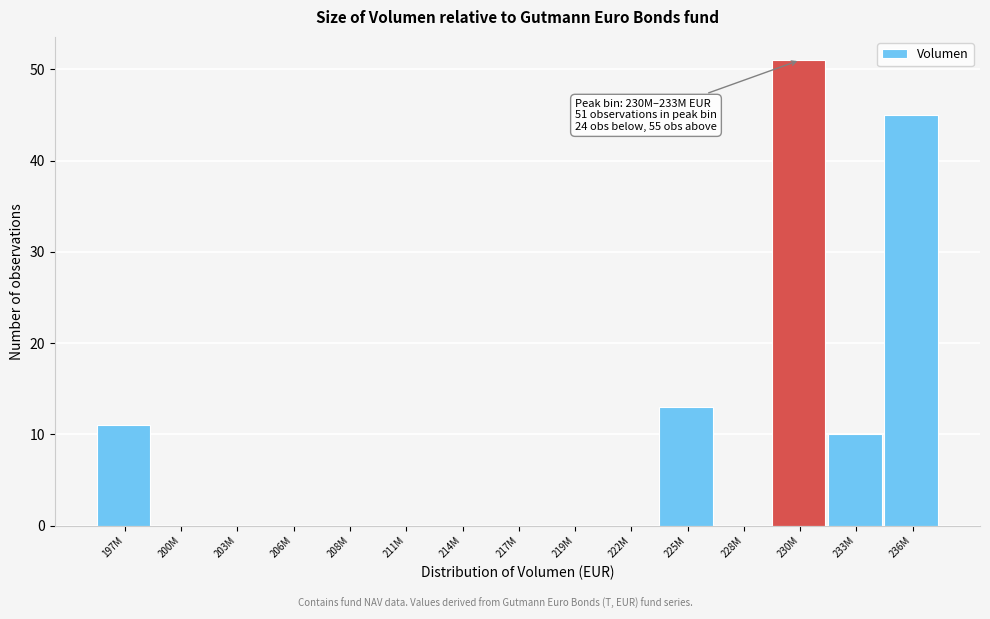

Reading right to left, list all the values displayed in this chart.

236M=45	233M=10	230M=51	228M=0	225M=13	222M=0	219M=0	217M=0	214M=0	211M=0	208M=0	206M=0	203M=0	200M=0	197M=11